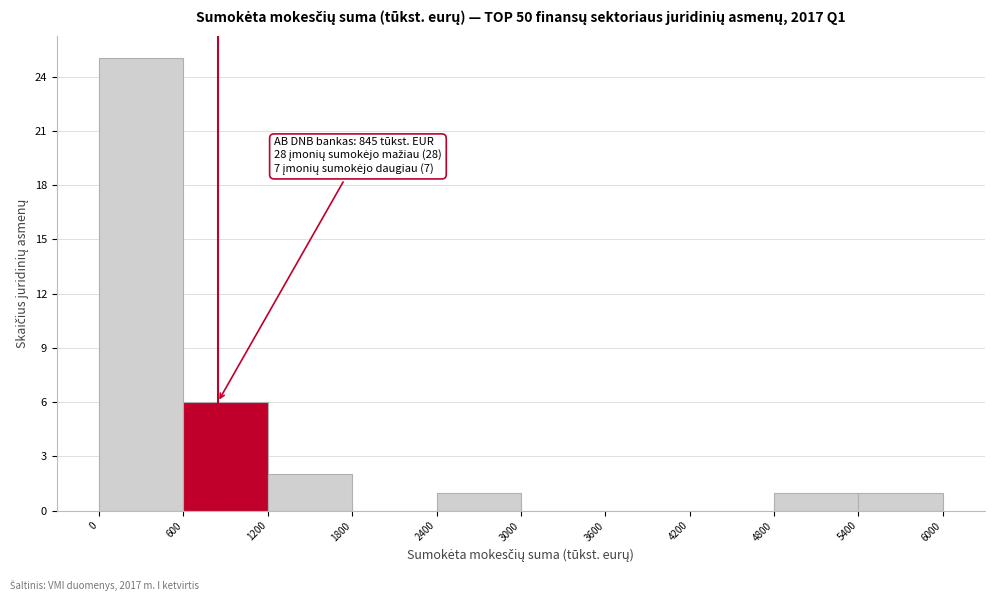

Over which range of the x-axis is the bar tallest?

0 to 600